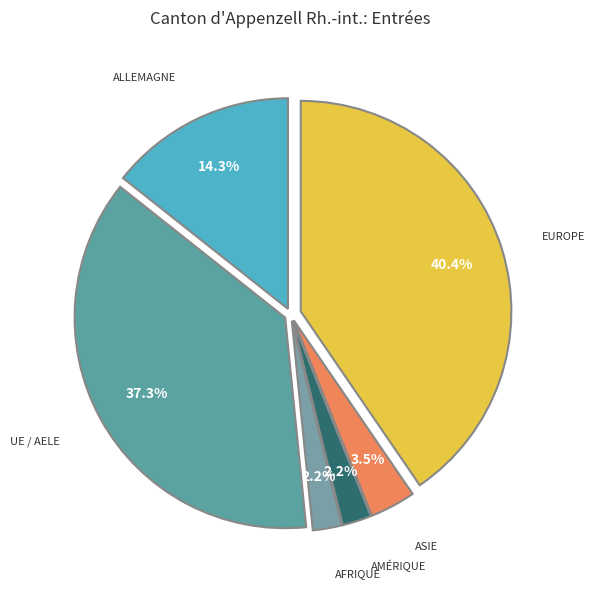

How many slices are in this pie chart?

6